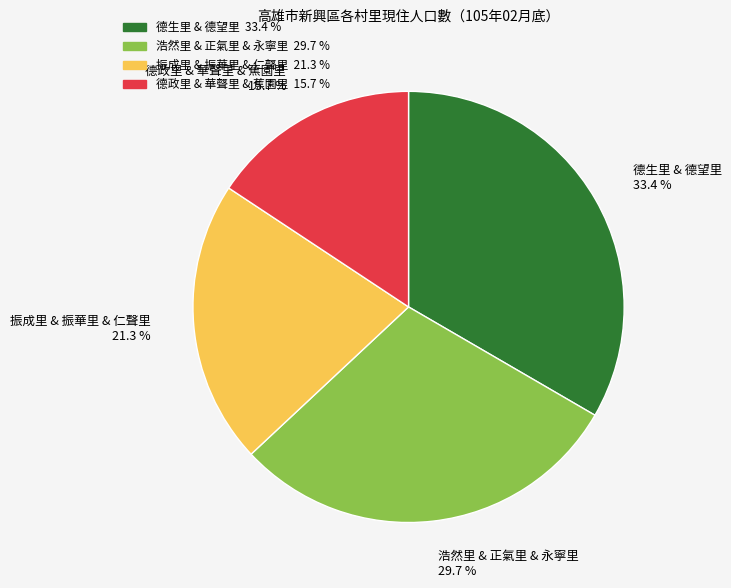

Is there a majority slice in this chart?

No